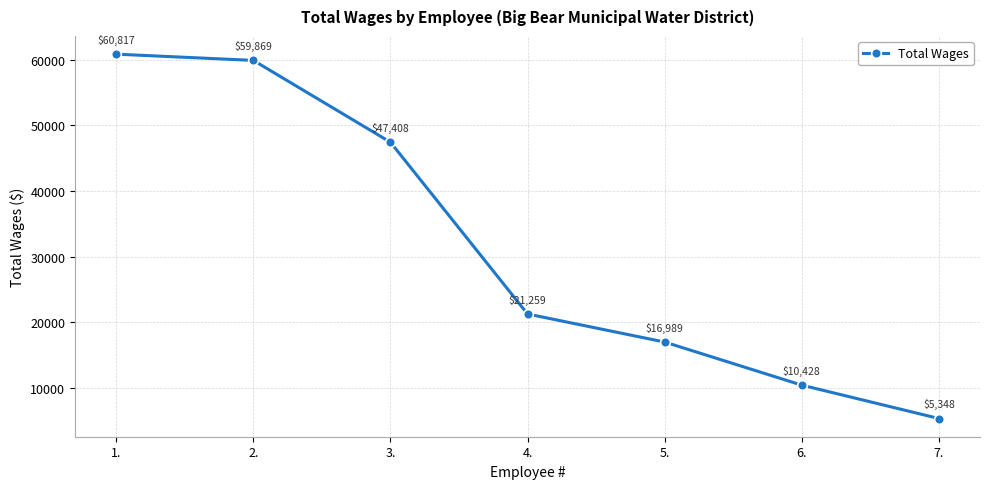

Which category has the highest value across all series?

1.